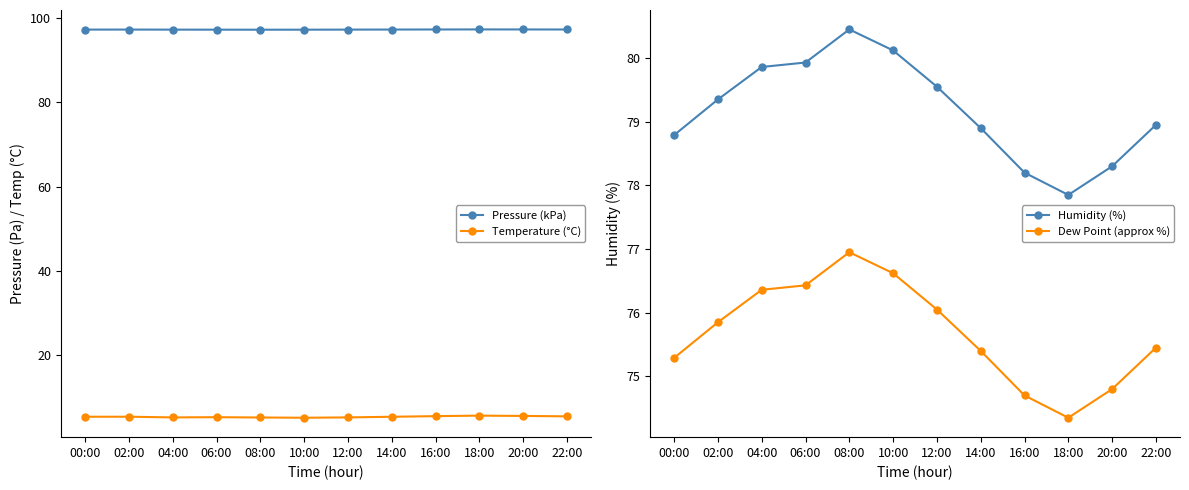

True or false: Dew Point (approx %) and Temperature (°C) intersect in this chart.

False